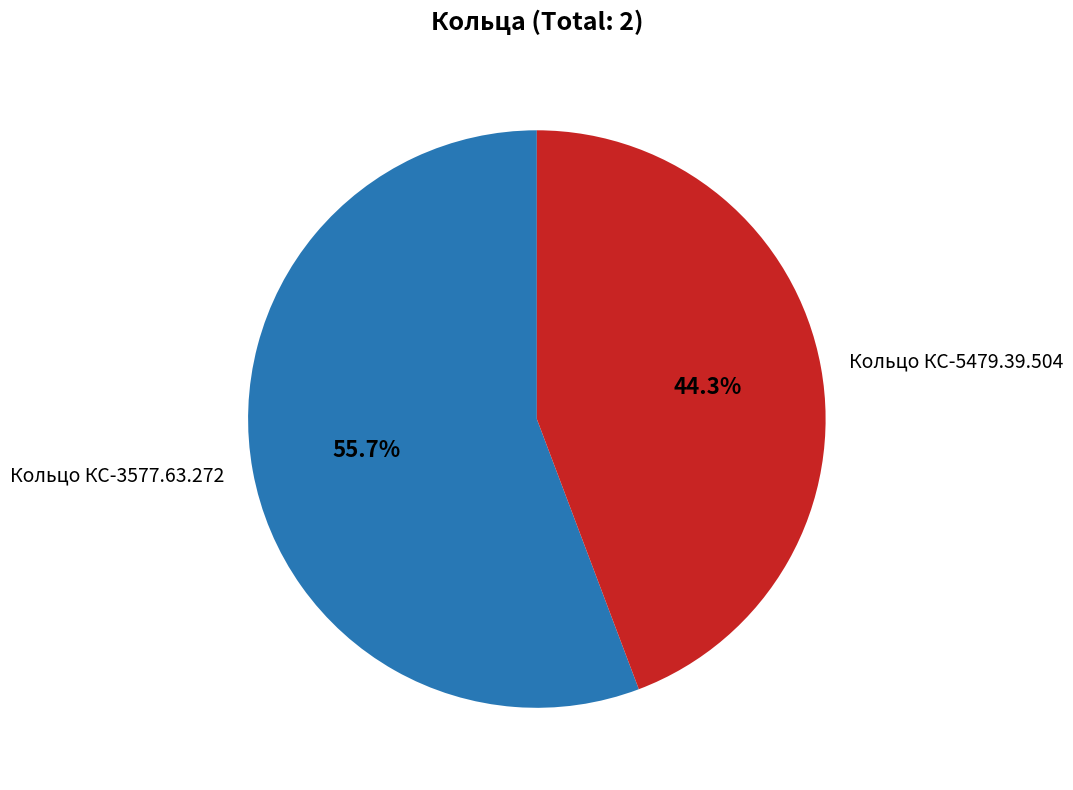

True or false: Кольцо КС-3577.63.272 accounts for 56% of the total.

True